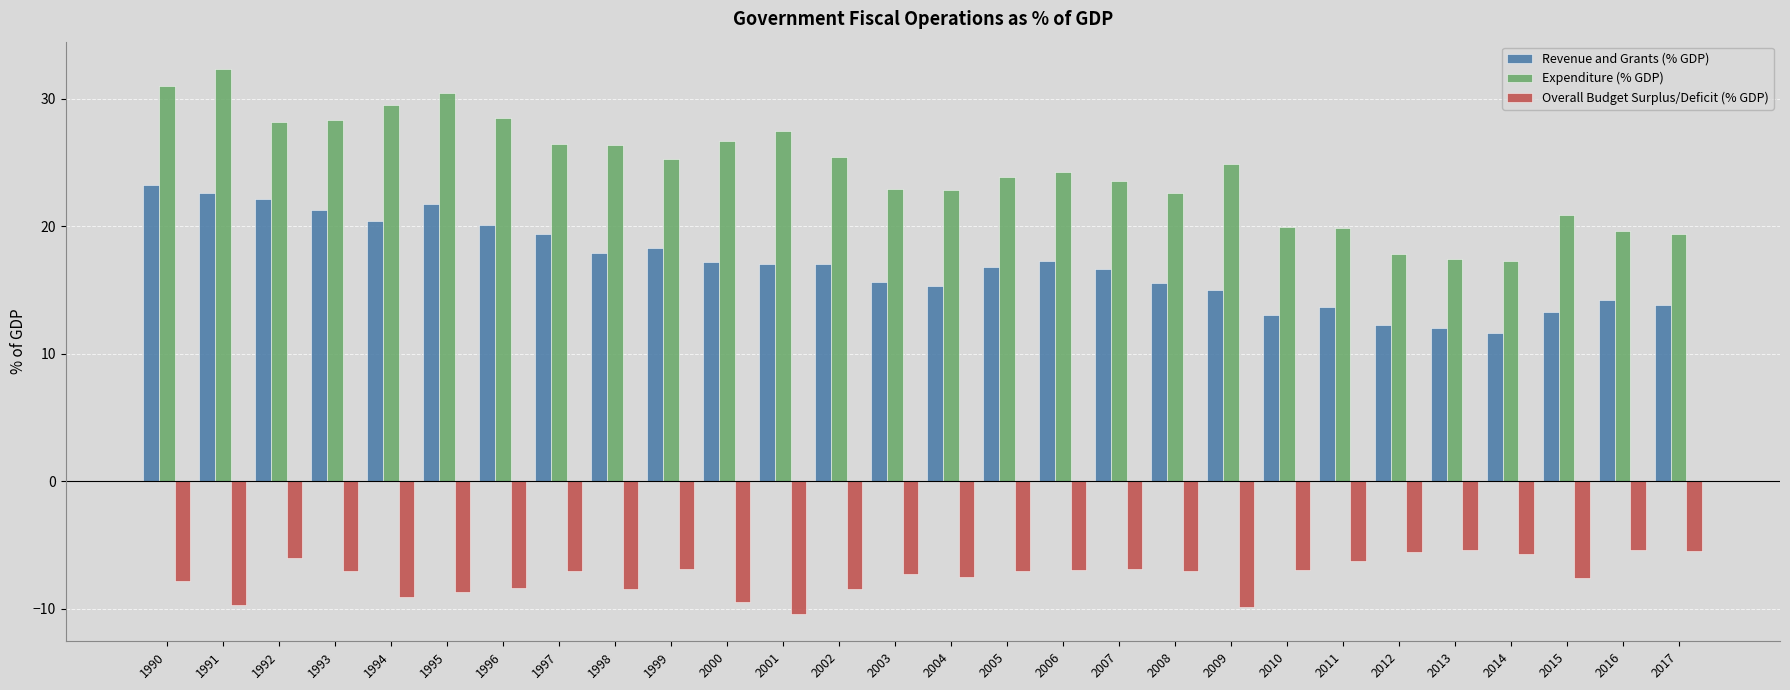

What is the value of the Expenditure (% GDP) bar at the 15th from the left?

22.8